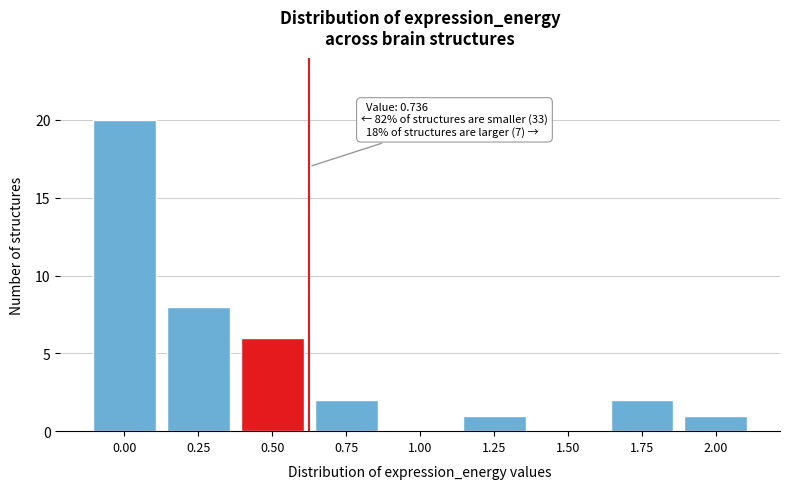

Reading left to right, transcribe all the data shown in this chart.

0.00=20	0.25=8	0.50=6	0.75=2	1.00=0	1.25=1	1.50=0	1.75=2	2.00=1